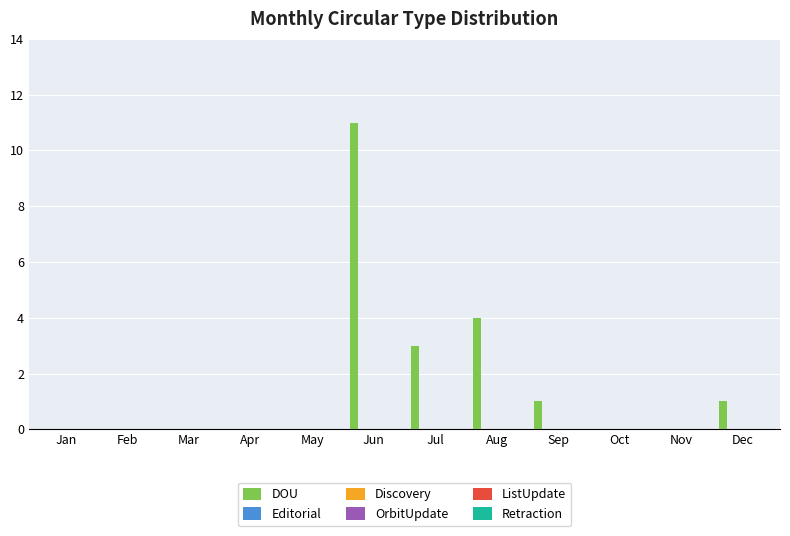

What is the greatest value displayed?

11